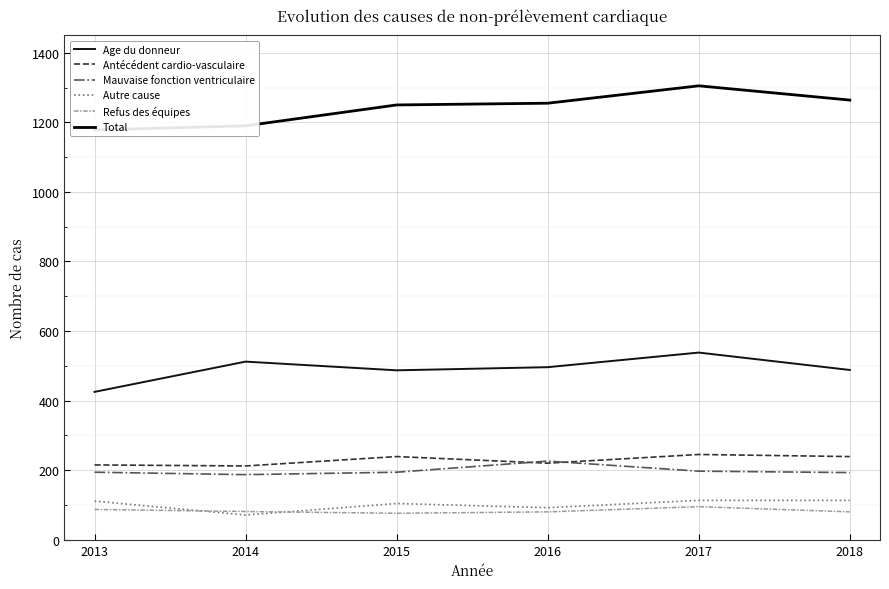

What is the spread (max minus min) of values at 2014?

1119